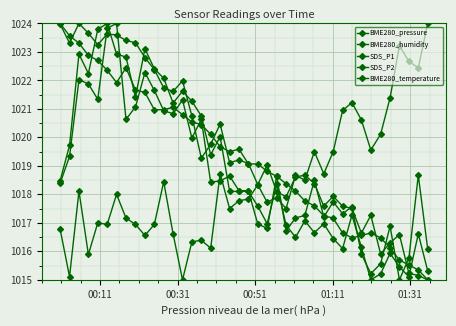

Which series has the largest total across all categories?

BME280_pressure